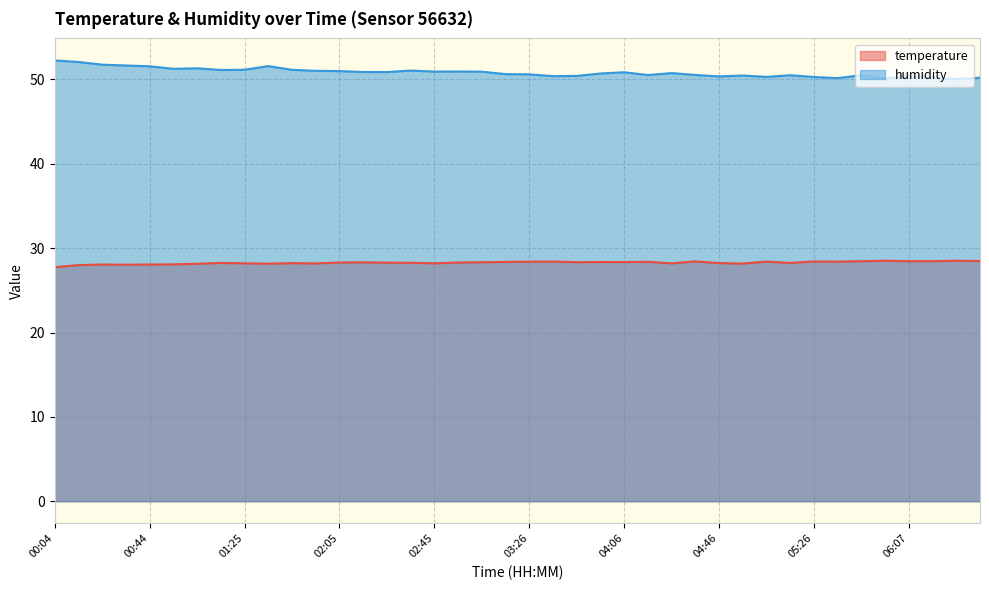

How many lines are shown in the chart?

2